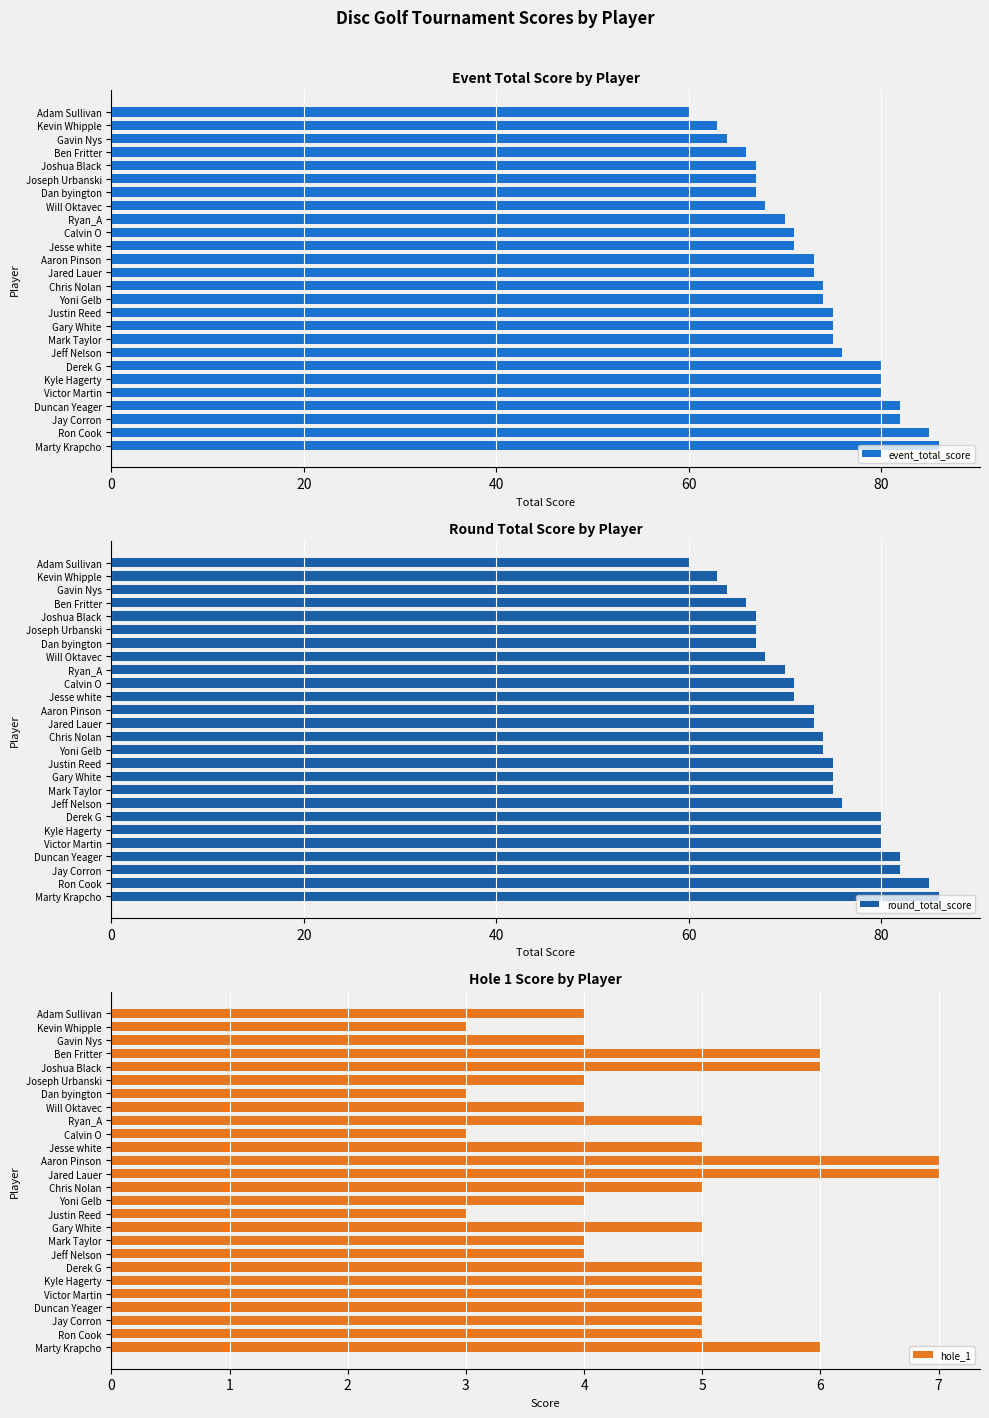

Which category has the lowest value in the event_total_score series?

Adam Sullivan